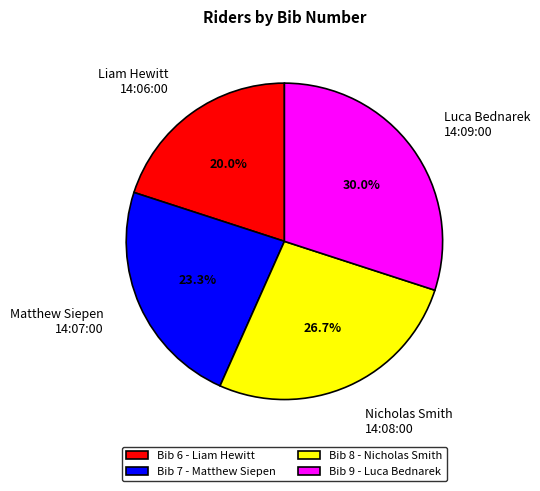

Do Nicholas Smith and Luca Bednarek together represent more than half of the pie?

Yes